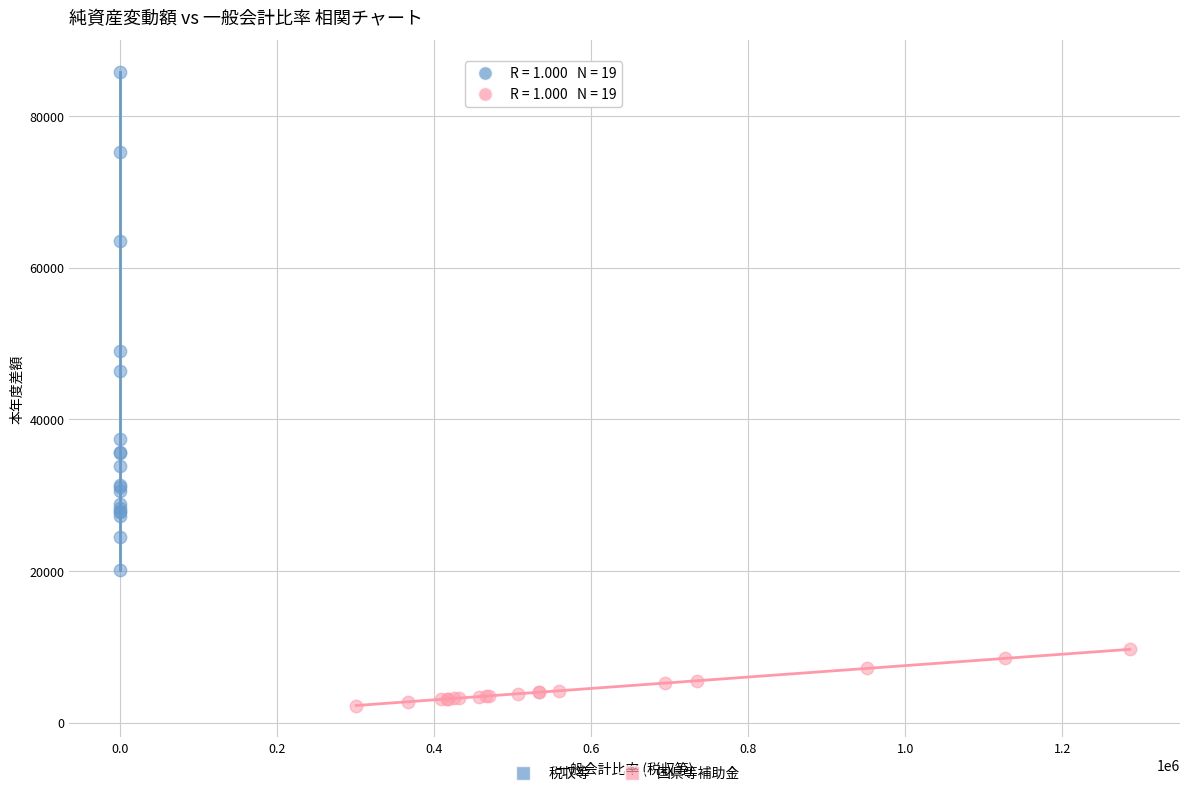

Which series reaches the maximum Y coordinate?

税収等